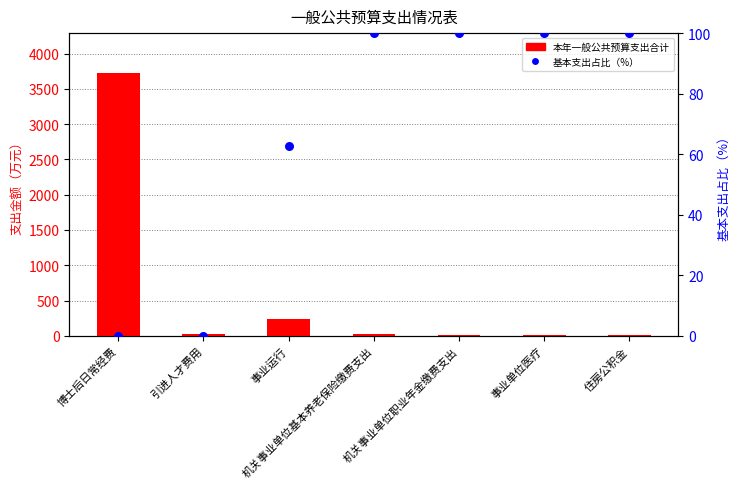

Is the value of 基本支出占比（%） at 住房公积金 greater than the value of 本年一般公共预算支出合计 at 博士后日常经费?

No